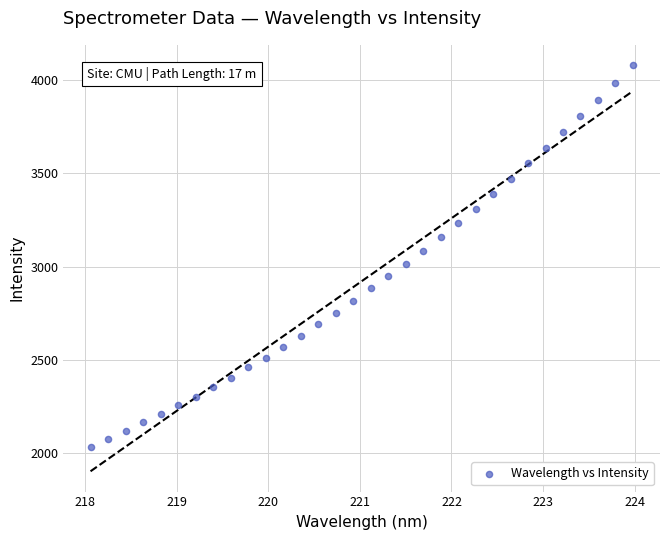

What is the range of Y values (max minus min)?

2048.3